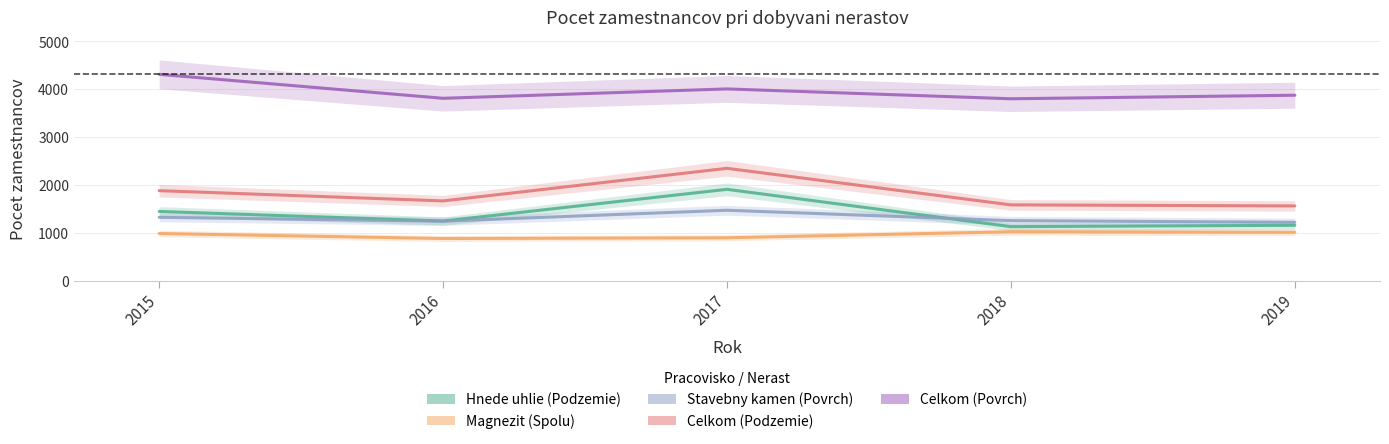

Is it true that Celkom (Povrch) equals 764 at 2016?

False